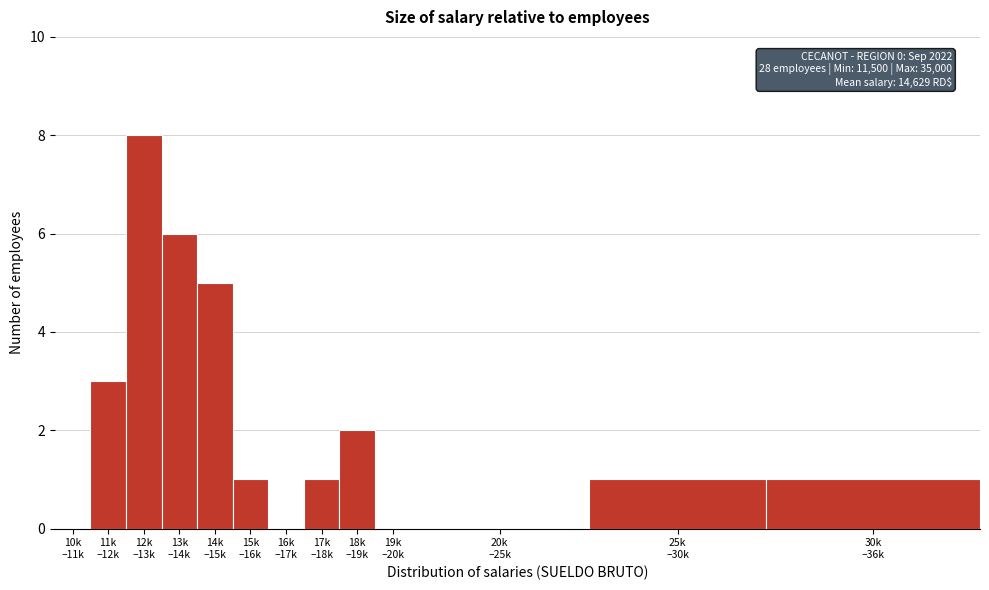

What is the sum of all values?

28